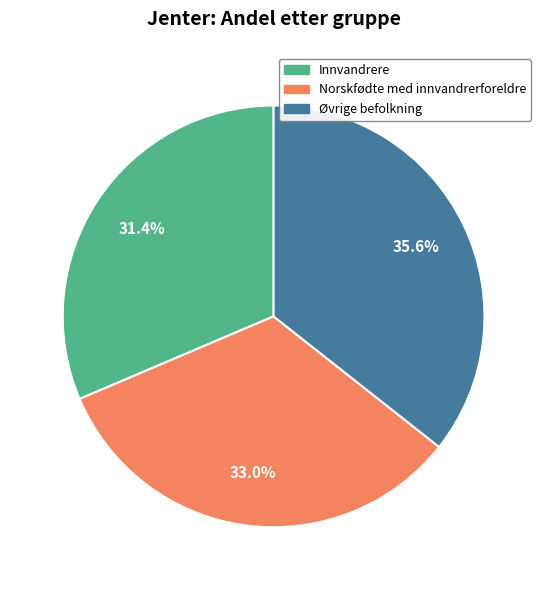

Which has a higher value, Innvandrere or Øvrige befolkning?

Øvrige befolkning